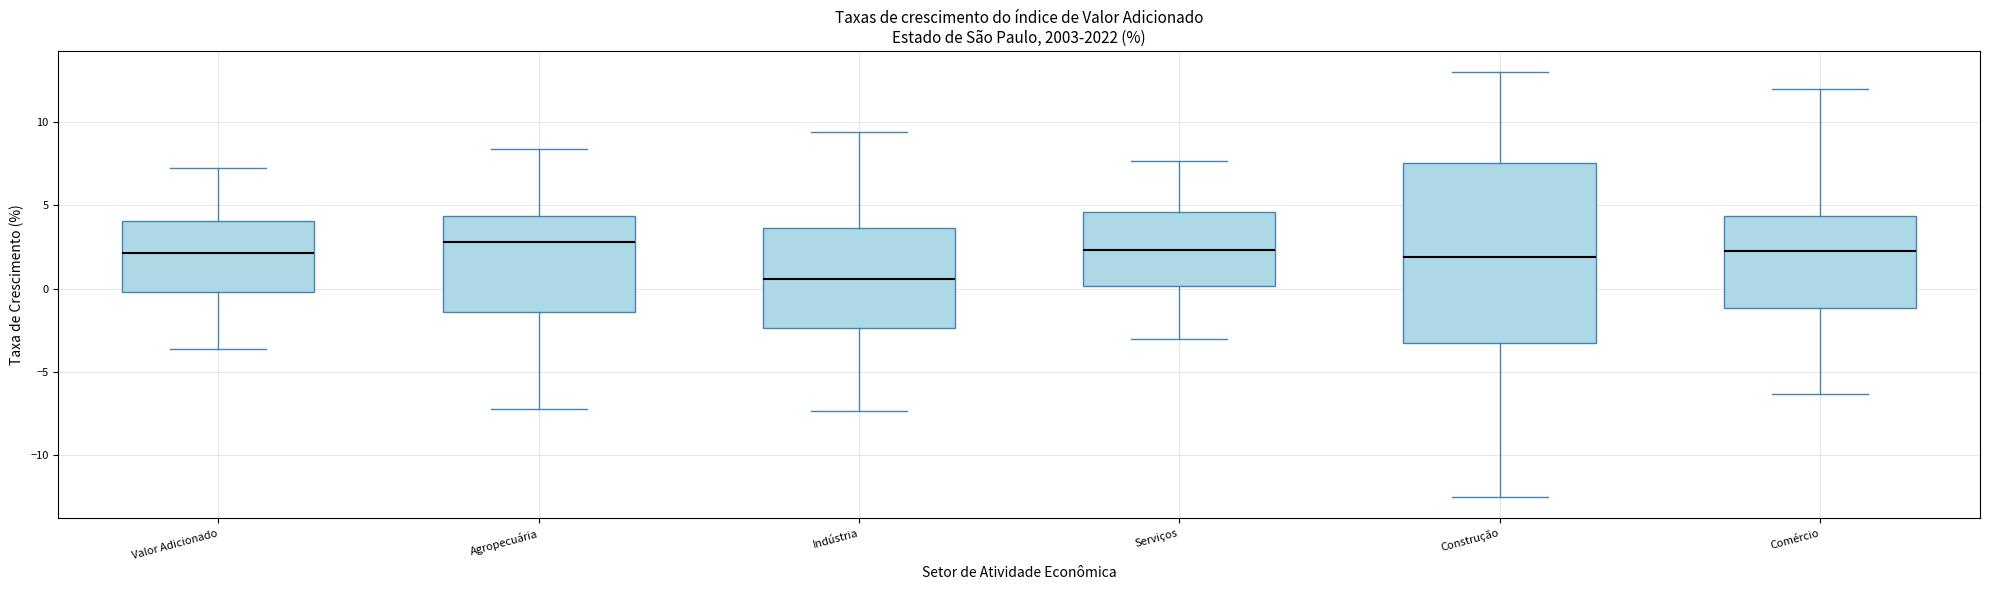

Which box is the tallest, from its lower edge to its upper edge?

Construção